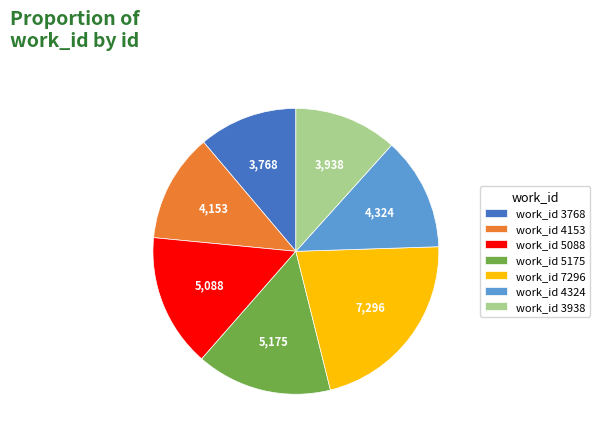

The work_id 4324 slice represents 13% of the pie. True or false?

True